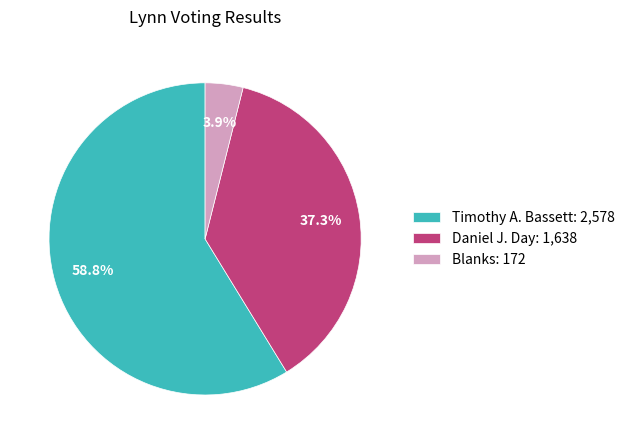

Rank the categories by value from lowest to highest.

Blanks, Daniel J. Day, Timothy A. Bassett